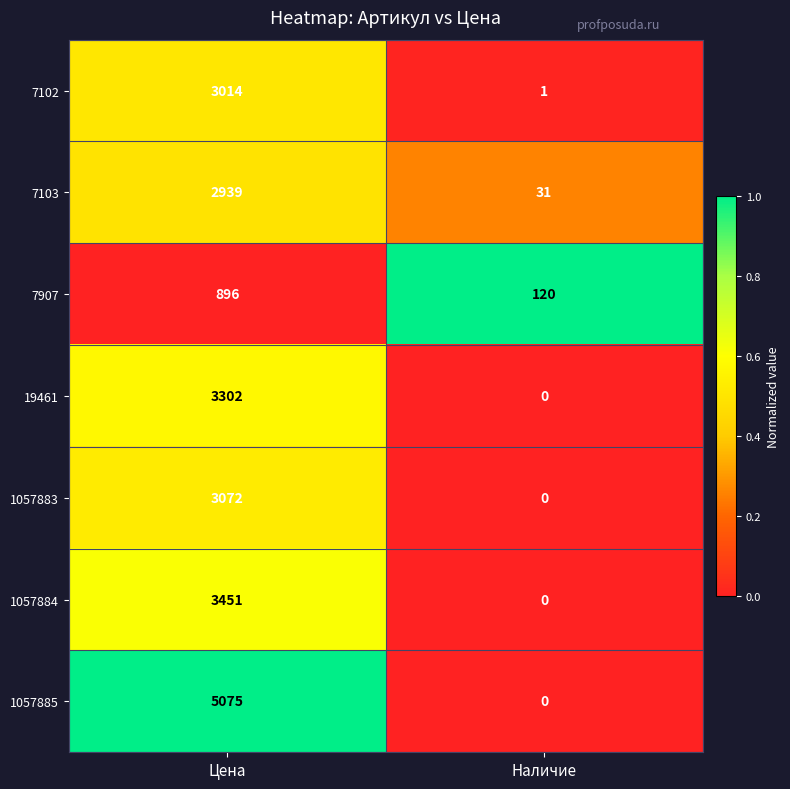

At which label is 7102 closest to 1507?

Наличие